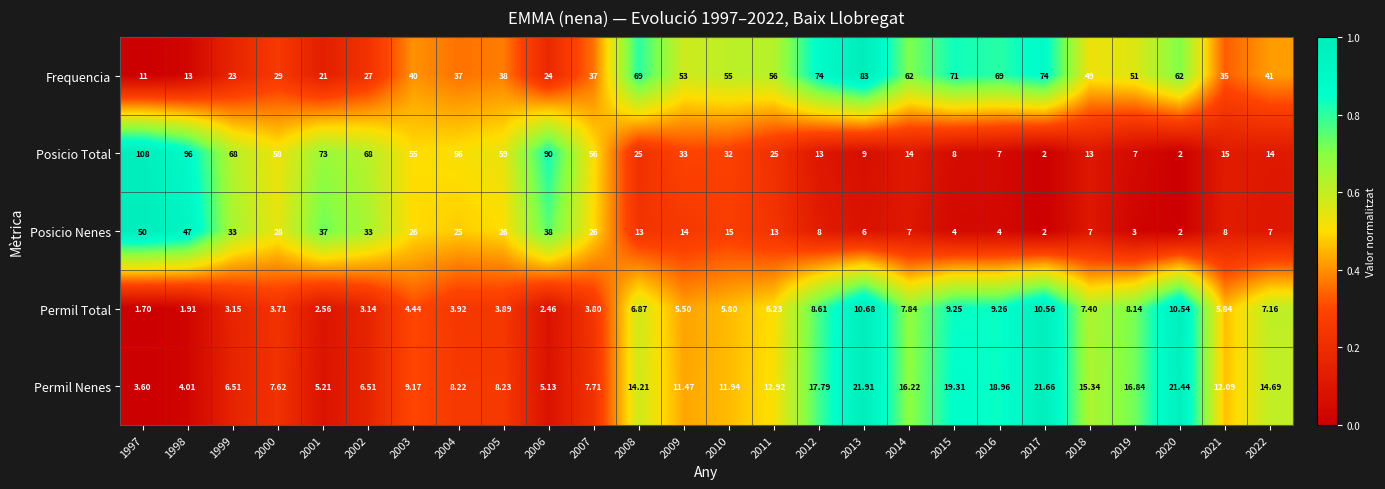

Is the value of Posicio Nenes at 2021 greater than the value of Frequencia at 1997?

No